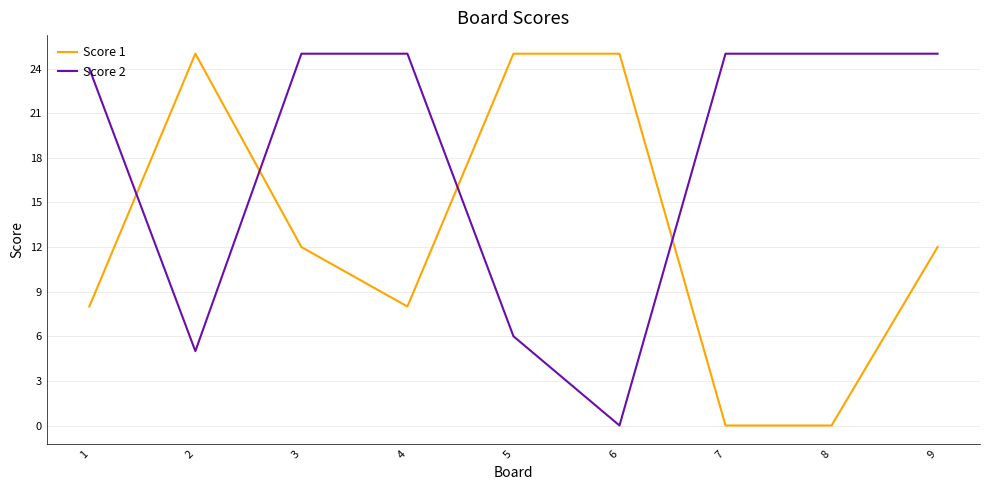

Where is the first local minimum for Score 1?

4